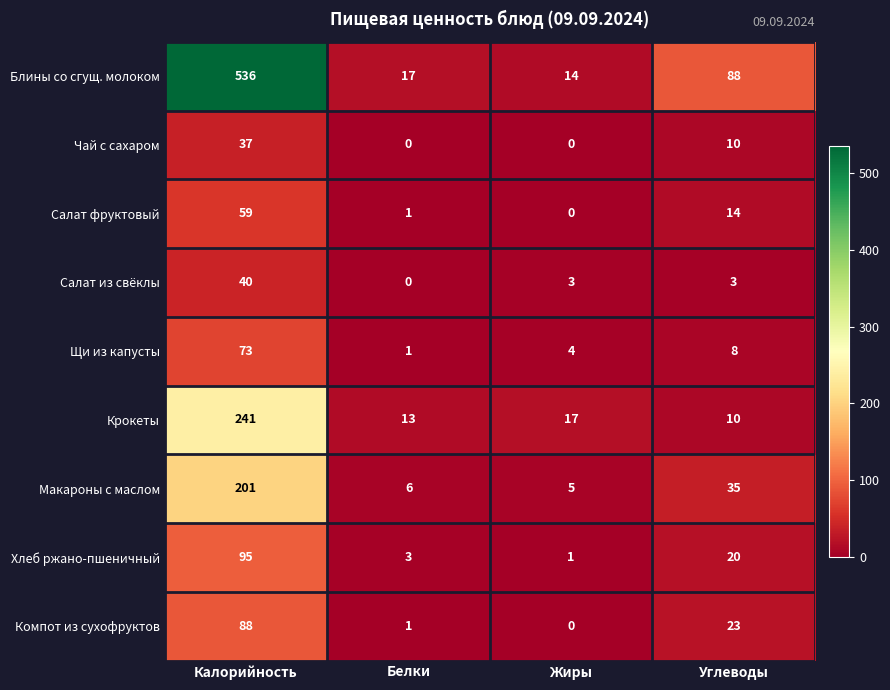

What is the sum of all Компот из сухофруктов values?

112